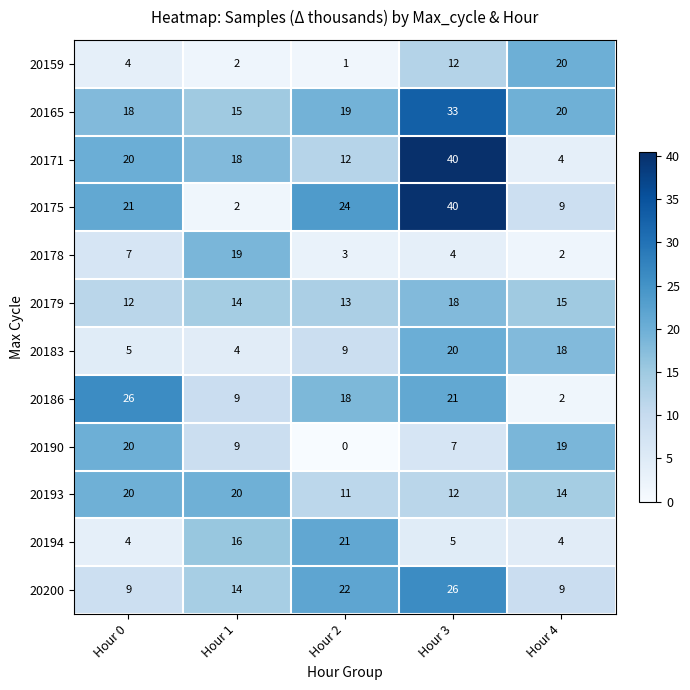

The value of 20190 at Hour 1 is 3. True or false?

False